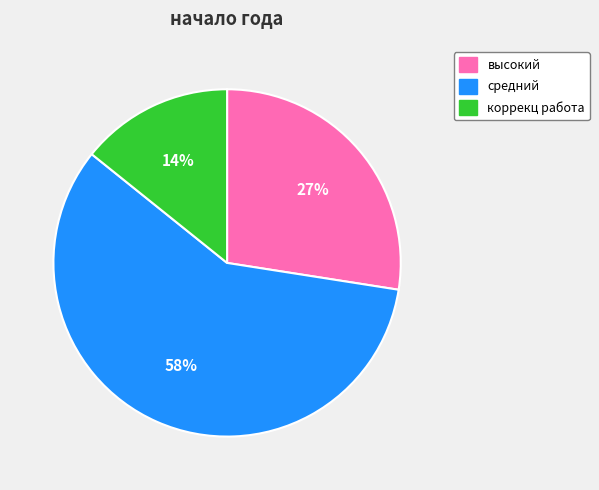

To the nearest percent, what is the average slice percentage?

33%